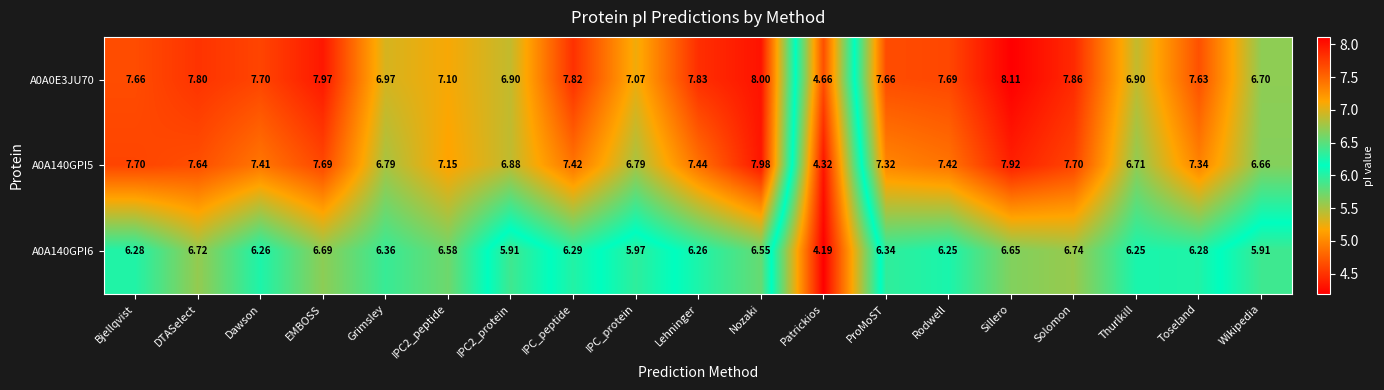

Where is A0A140GPI6 nearest to the value 5?

Patrickios